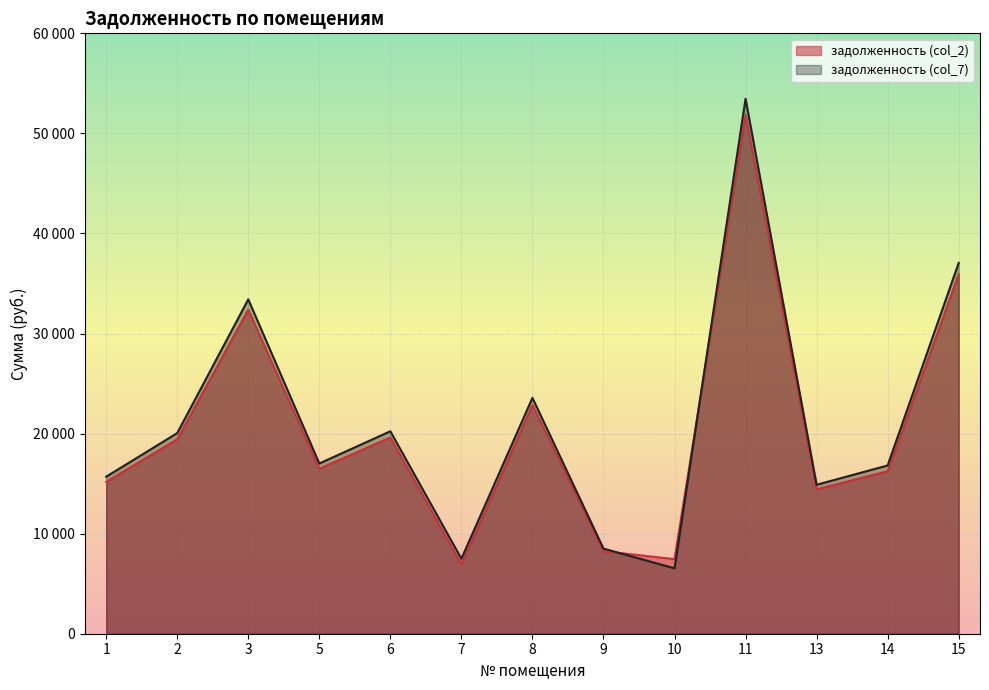

Reading left to right, transcribe all the data shown in this chart.

задолженность (col_2): 15173.7	19435.7	32392.8	16490.9	19612.4	6935.1	22851.6	8245.4	7457.8	51828.5	14429.6	16240.5	35926.6
задолженность (col_7): 15692.6	20049.5	33415.8	17011.7	20231.8	7491.2	23573.3	8505.8	6534.4	53465.3	14885.3	16815.3	37061.2